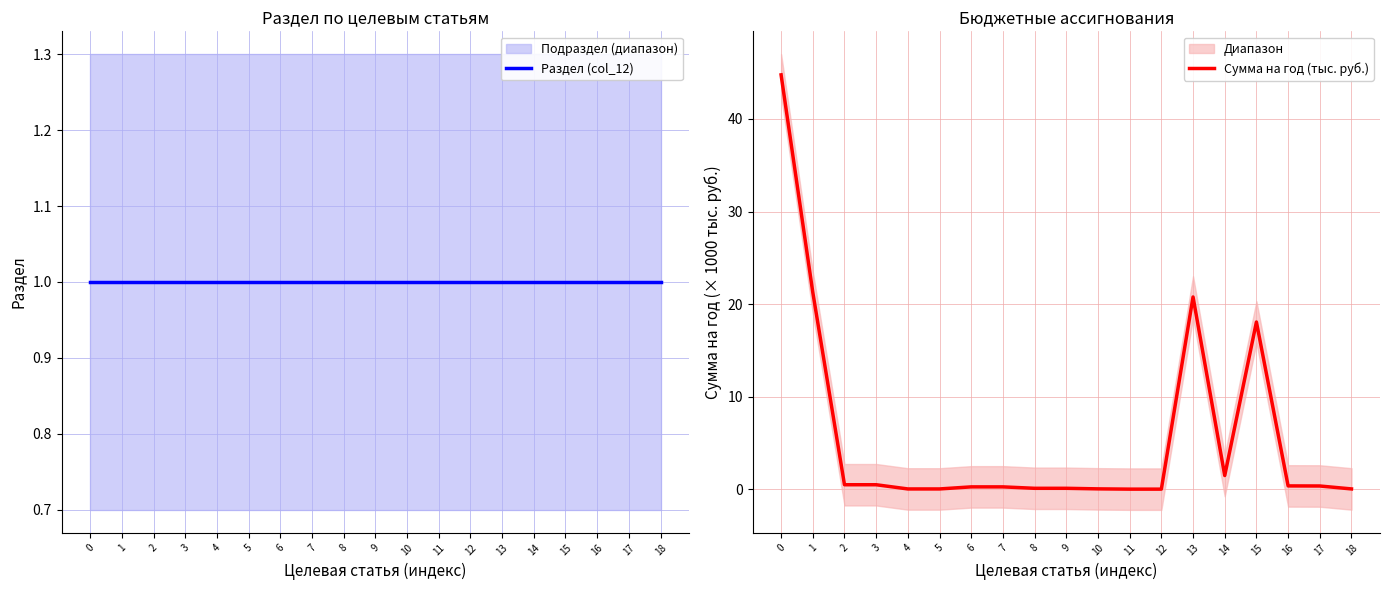

Where is Сумма на год (тыс. руб.) nearest to the value 22?

1